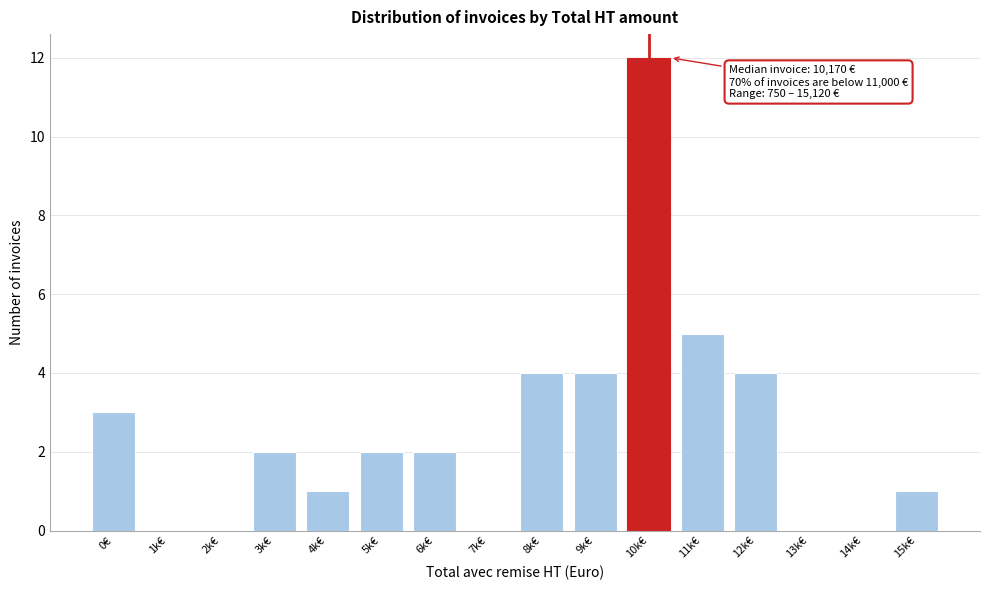

Reading right to left, what are all the values shown in this chart?

15k€=1	14k€=0	13k€=0	12k€=4	11k€=5	10k€=12	9k€=4	8k€=4	7k€=0	6k€=2	5k€=2	4k€=1	3k€=2	2k€=0	1k€=0	0€=3